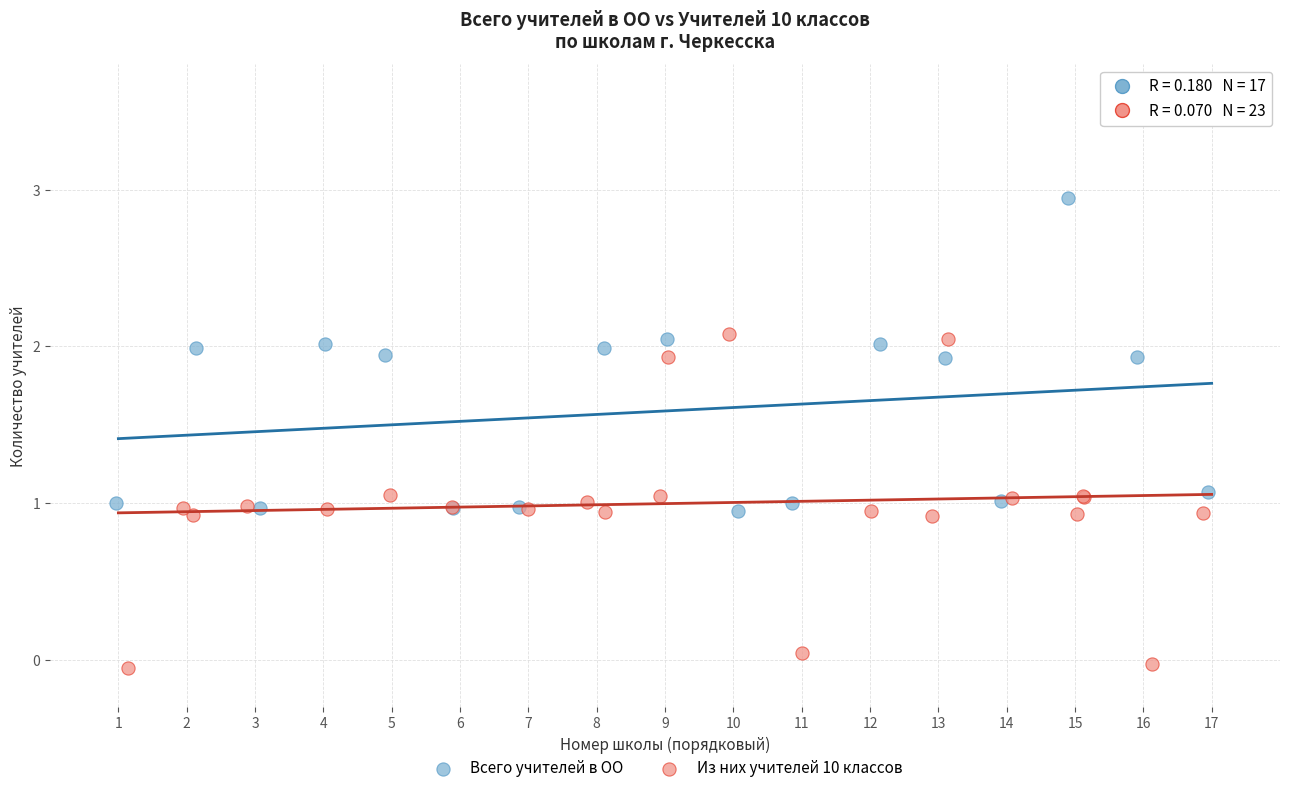

Which series reaches the minimum Y coordinate?

Из них учителей 10 классов